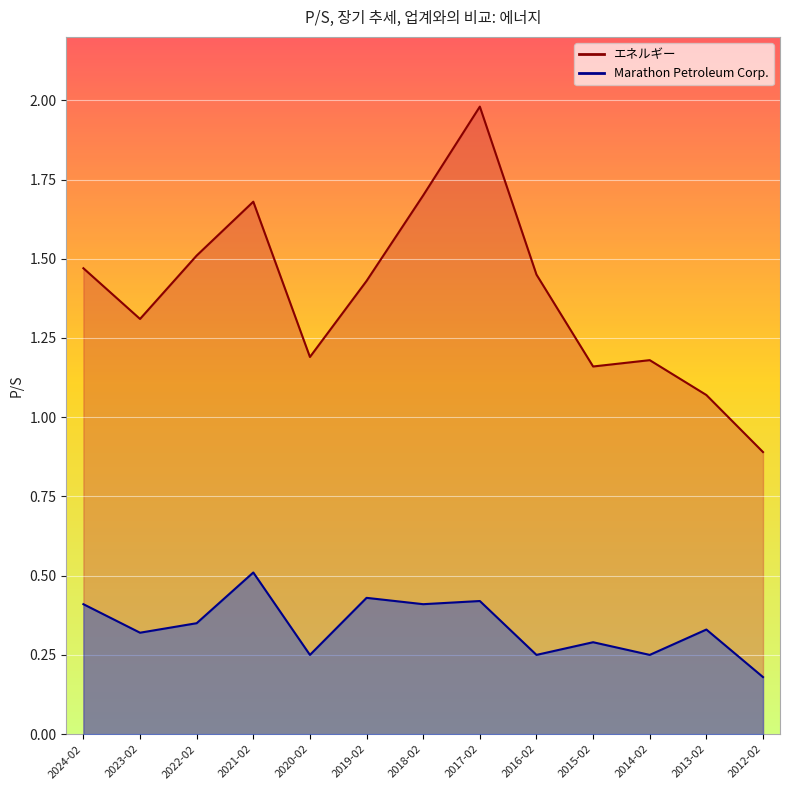

Count the Marathon Petroleum Corp. values in the range 0 to 1.

13